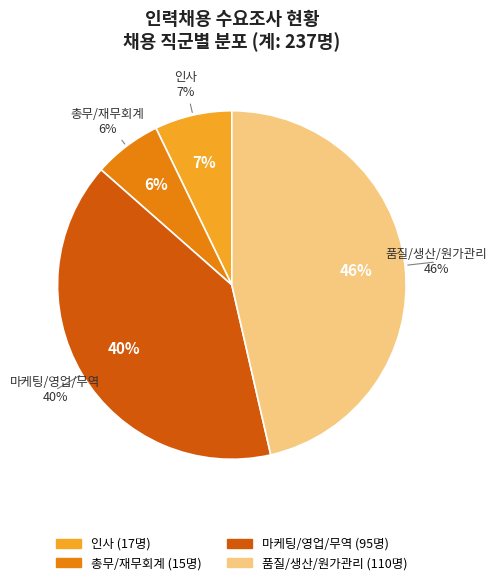

Approximately how many times larger is the value at 마케팅/영업/무역 compared to 인사?

5.6